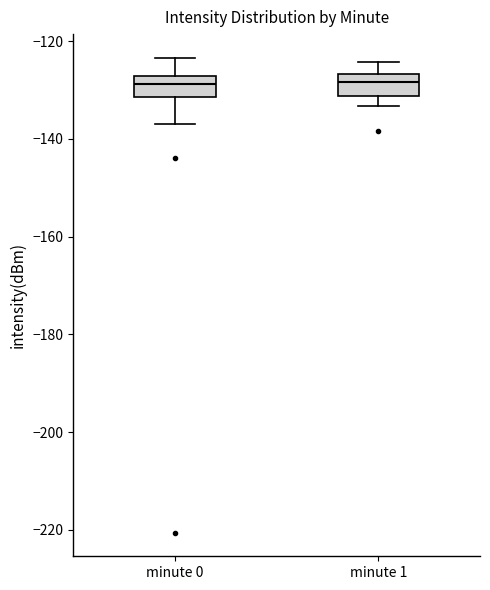

Where is the upper edge of the box for minute 0 on the y-axis? The values are not printed on the chart, so give them approximately, as read against the axis.

-128